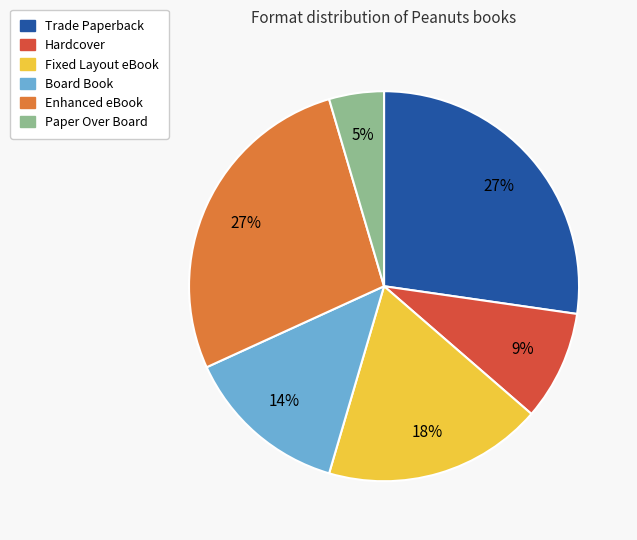

How many segments does this pie chart have?

6